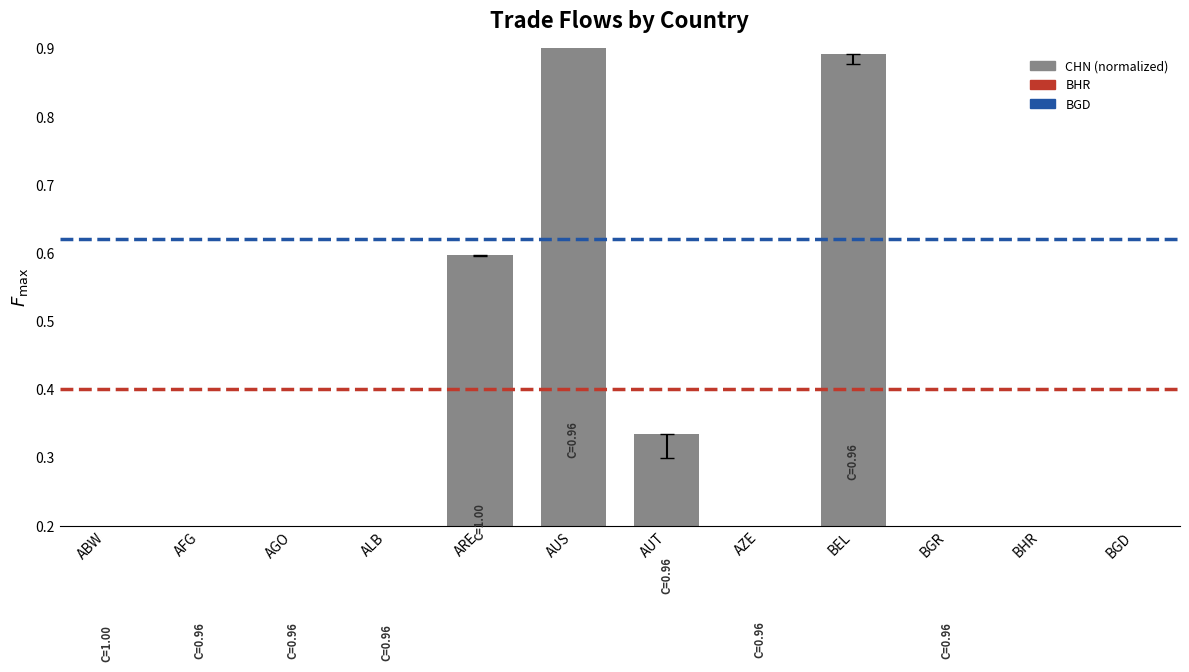

The chart shows a value of 0.3 at AUT. True or false?

True